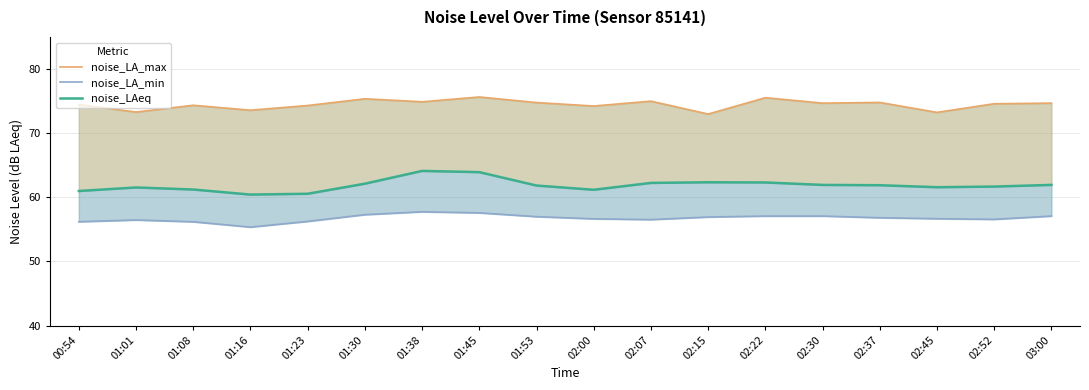

What value does the noise_LA_min series have at 02:30?

57.1